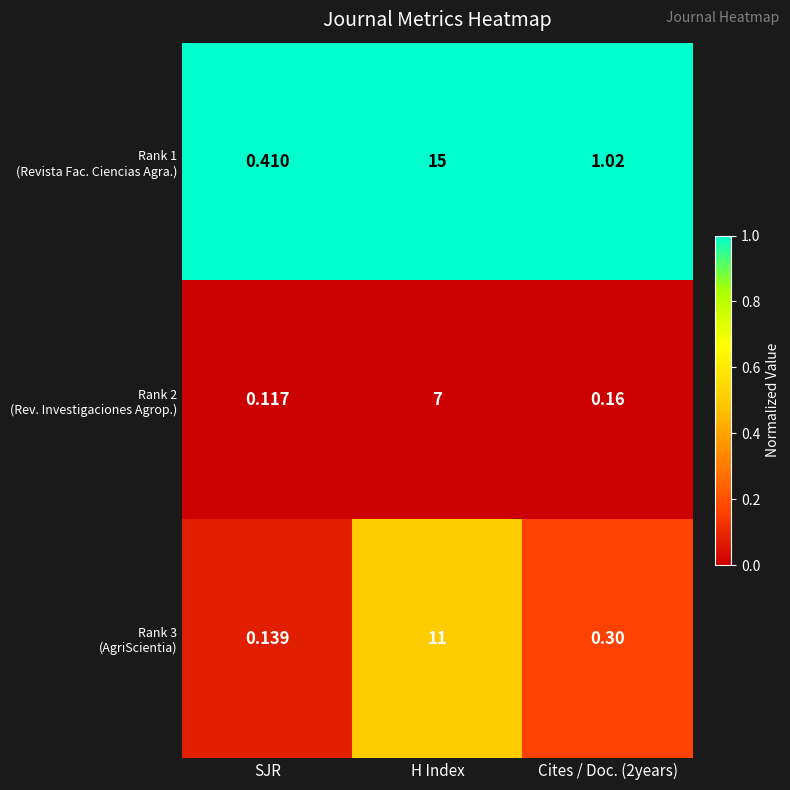

How many distinct data groups are displayed?

3